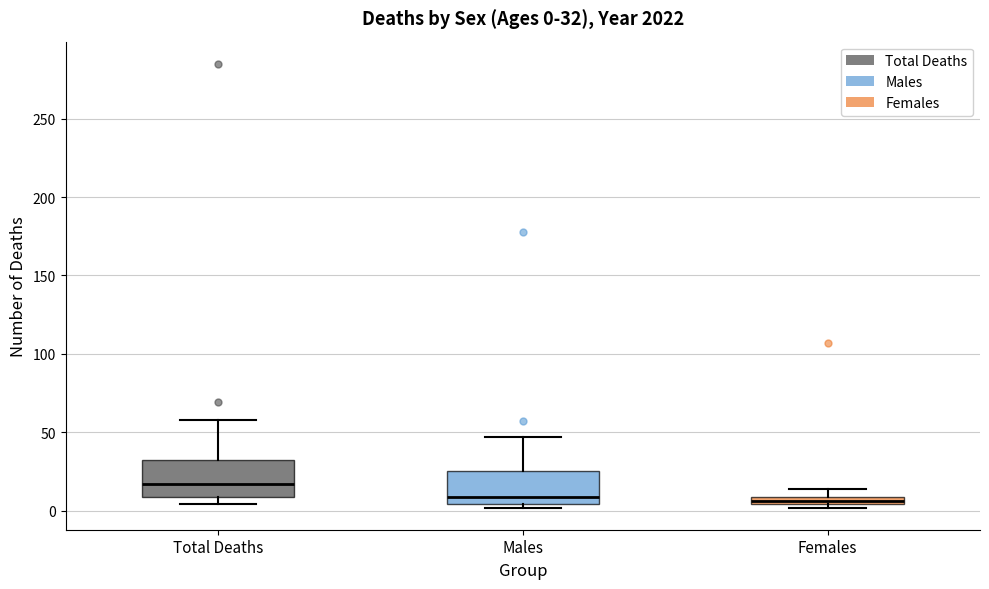

Which box has the highest median line?

Total Deaths